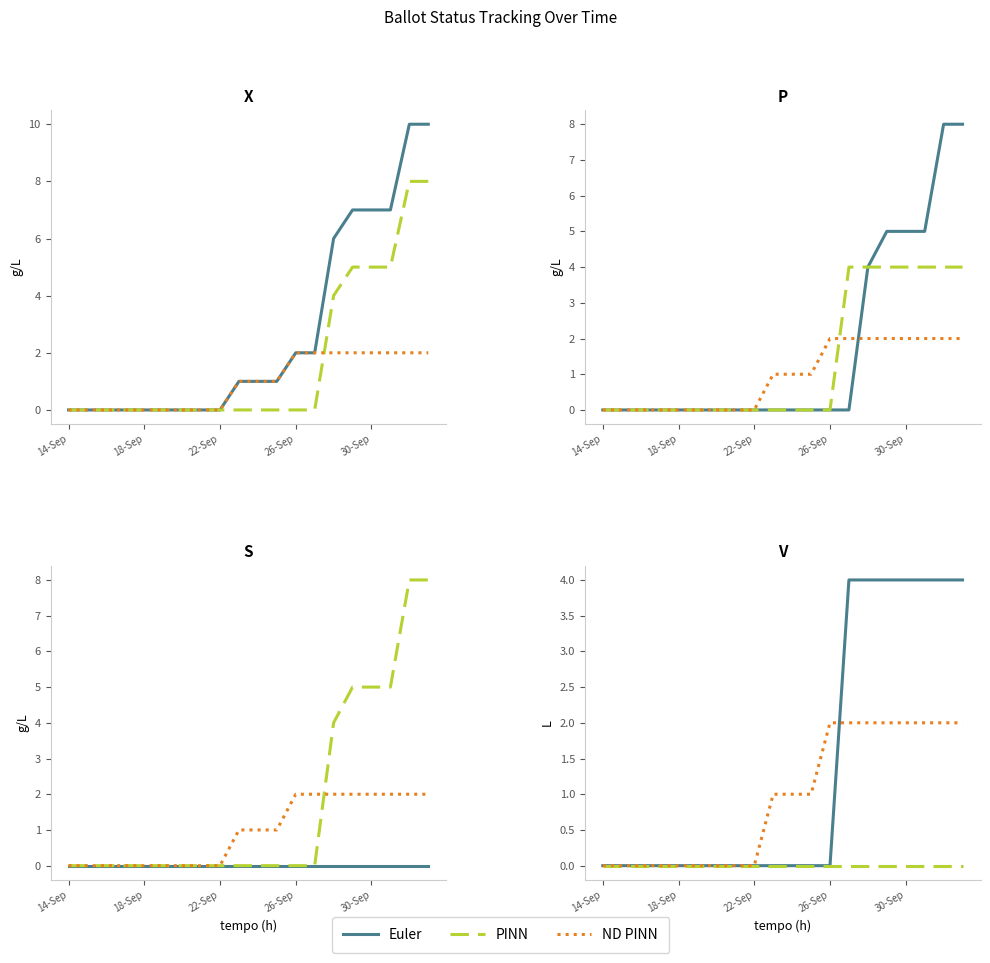

True or false: PINN has more than 2 interior local peaks.

False